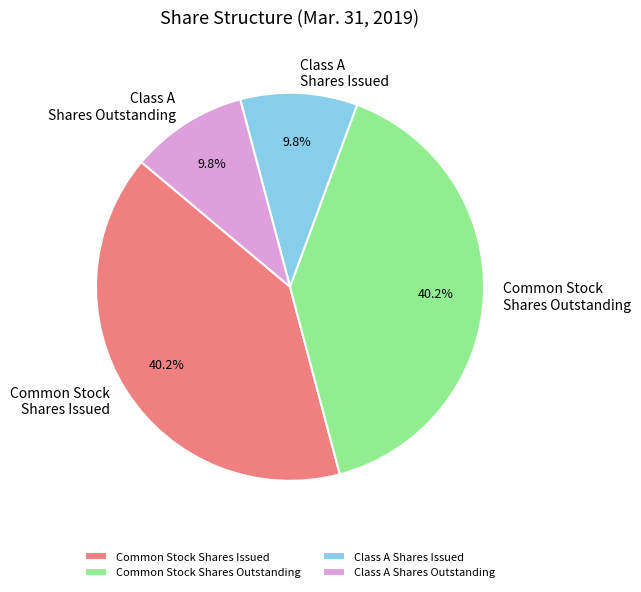

What percentage do Common Stock Shares Outstanding and Class A Shares Issued together represent?

50.0%